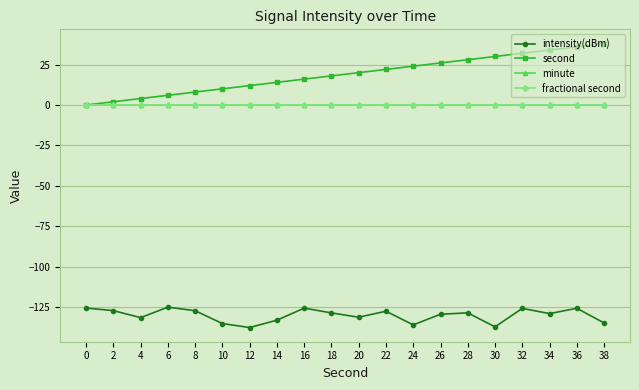

True or false: second has a value of 7.1 at 4.

False